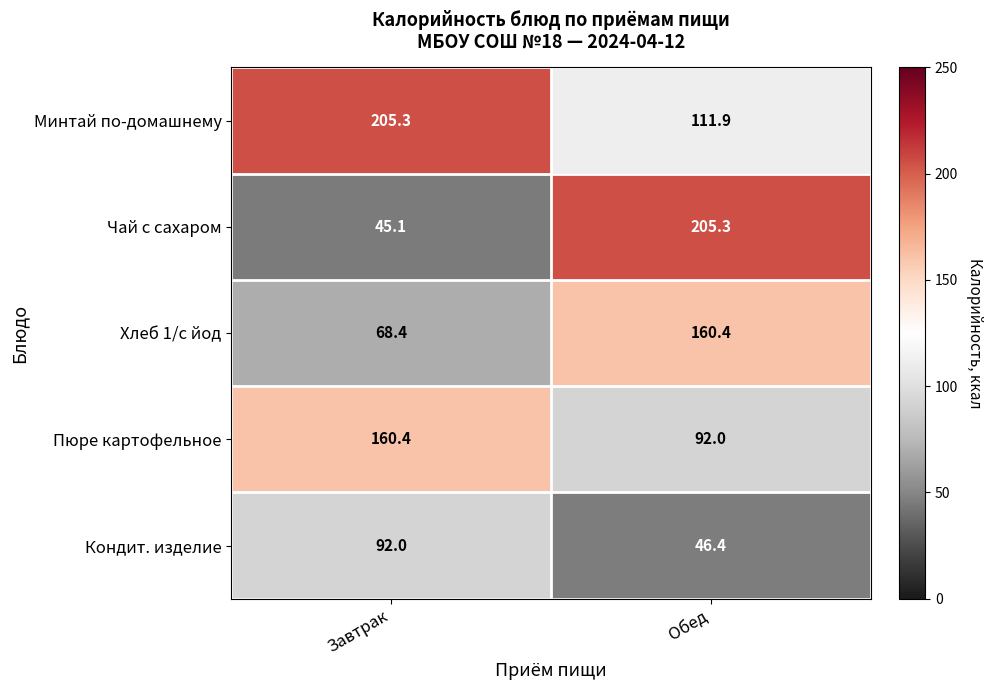

Is it true that Хлеб 1/с йод equals 68.4 at Завтрак?

True